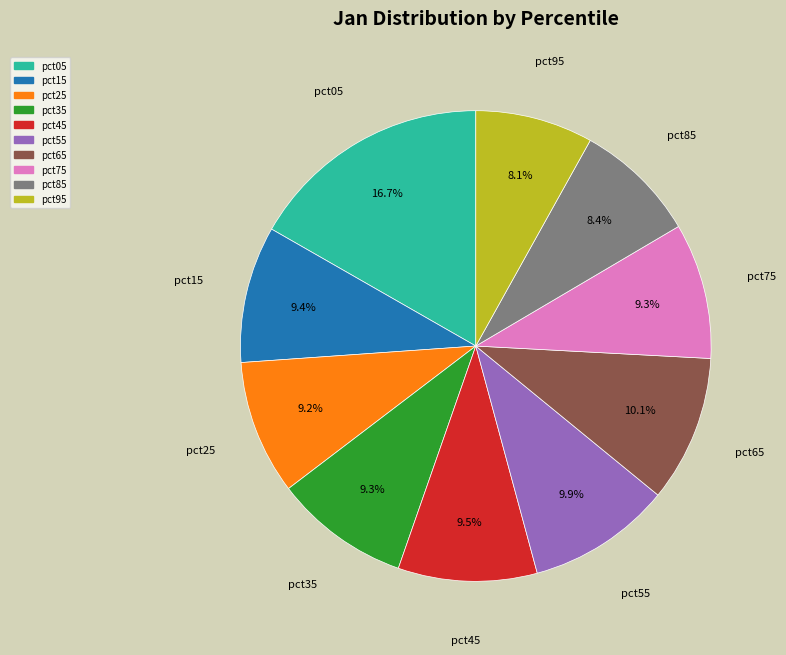

How many segments does this pie chart have?

10